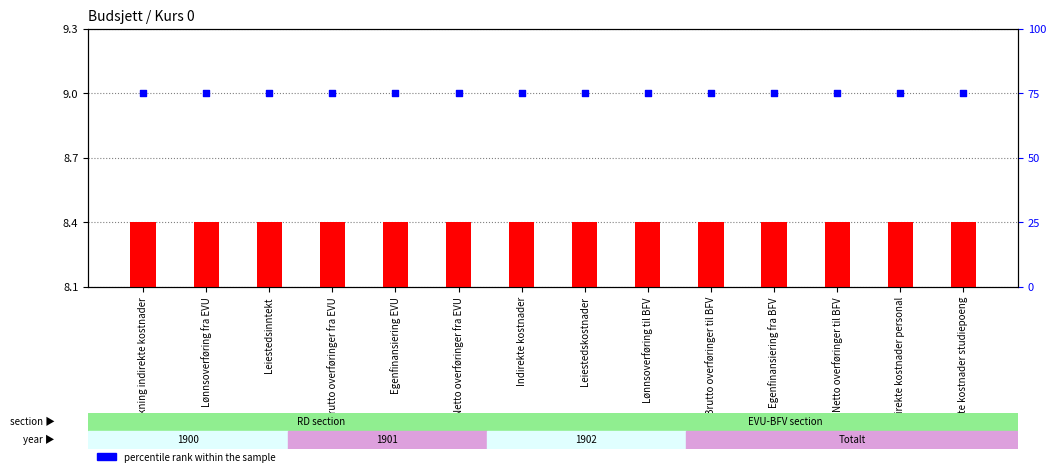

At how many categories does at least one series exceed 10?

14